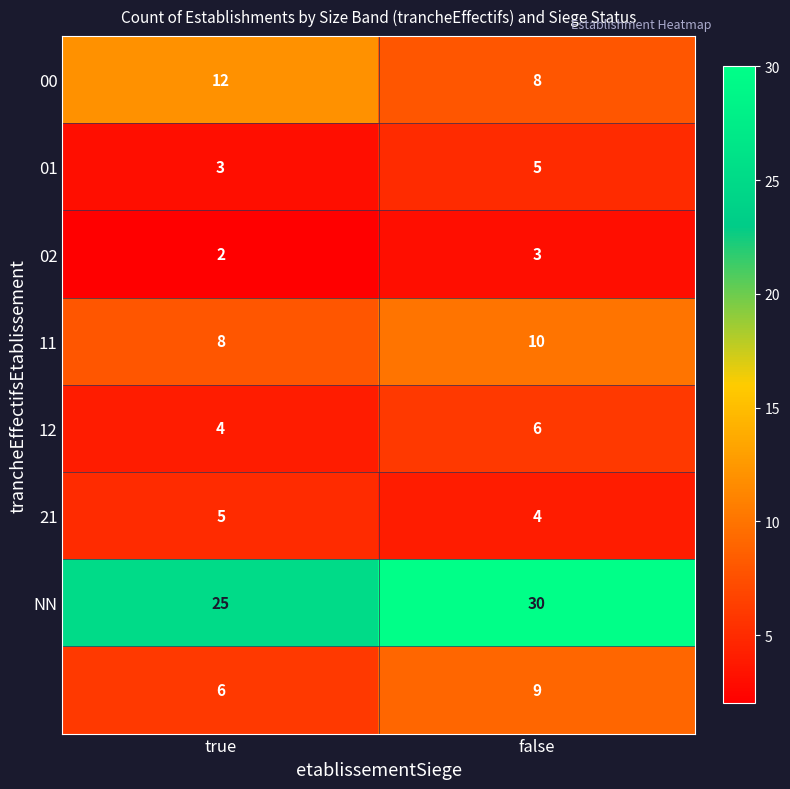

At which category is the sum across all series the highest?

false